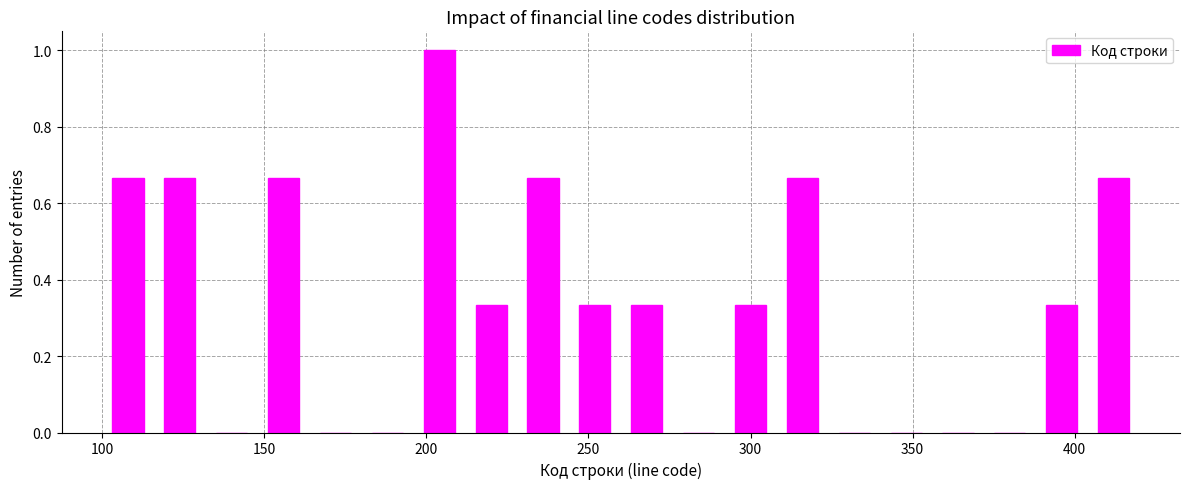

Around what value on the x-axis is the tallest bar? Give the approximate position of its centre, as read against the axis.

205